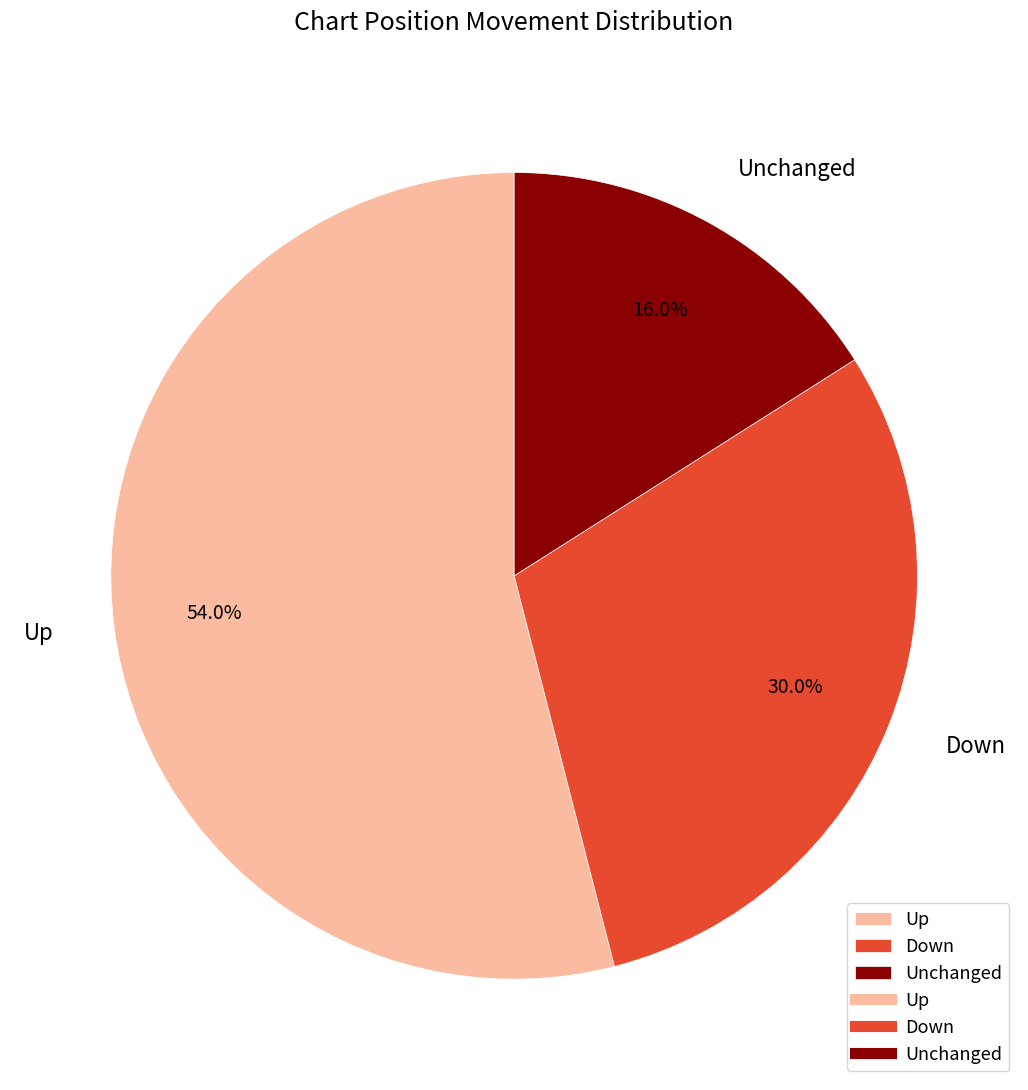

Approximately how many times larger is the value at Unchanged compared to Up?

0.3